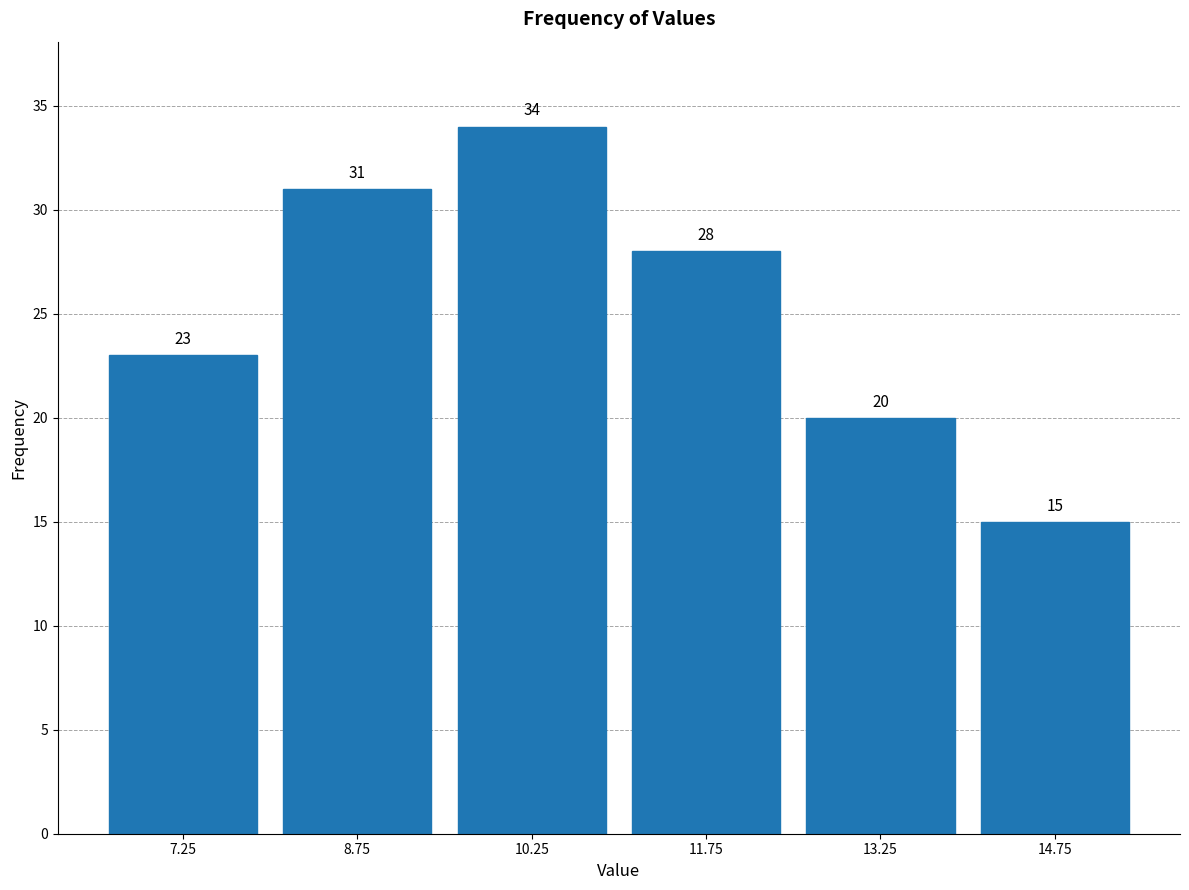

Reading left to right, transcribe this chart: for each bar, give the range it covers on the x-axis and its height. The bar edges are not printed on the chart, so give them approximately, as read against the axis.

6.5 to 8.0: 23
8.0 to 9.5: 31
9.5 to 11.0: 34
11.0 to 12.5: 28
12.5 to 14.0: 20
14.0 to 15.5: 15